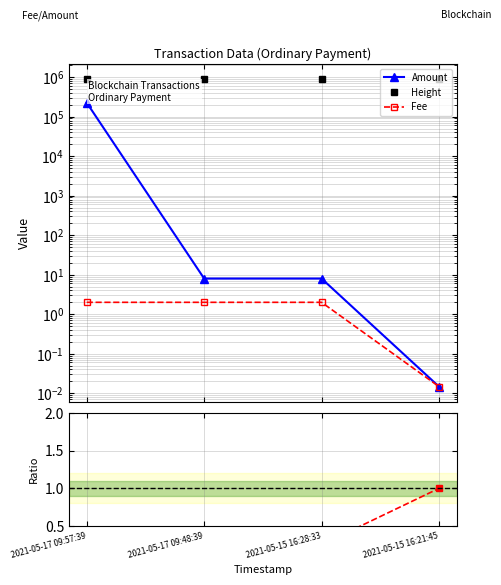

What is the difference between the highest and lowest values at 2021-05-15 16:28:33?

883084.8